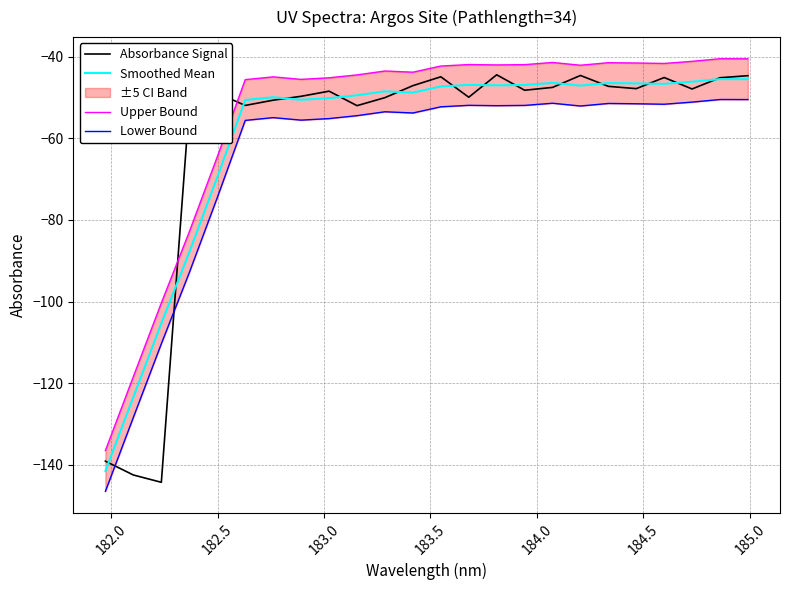

True or false: Smoothed Mean and Upper Bound intersect in this chart.

False